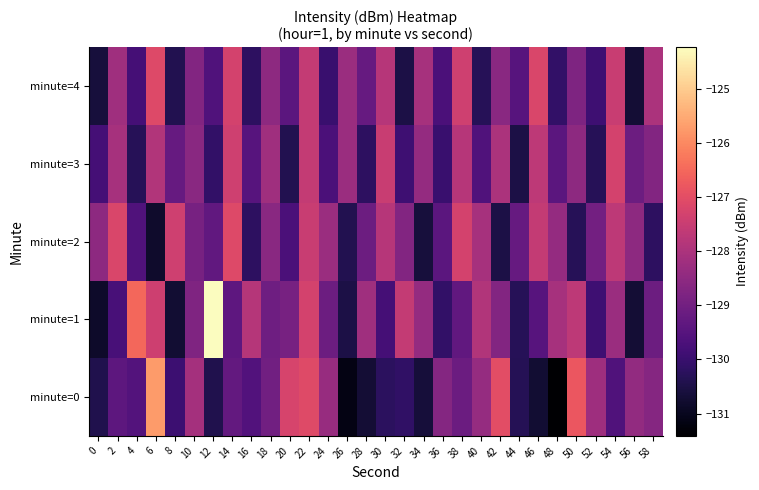

What is the total value across all series at 40?

-644.3